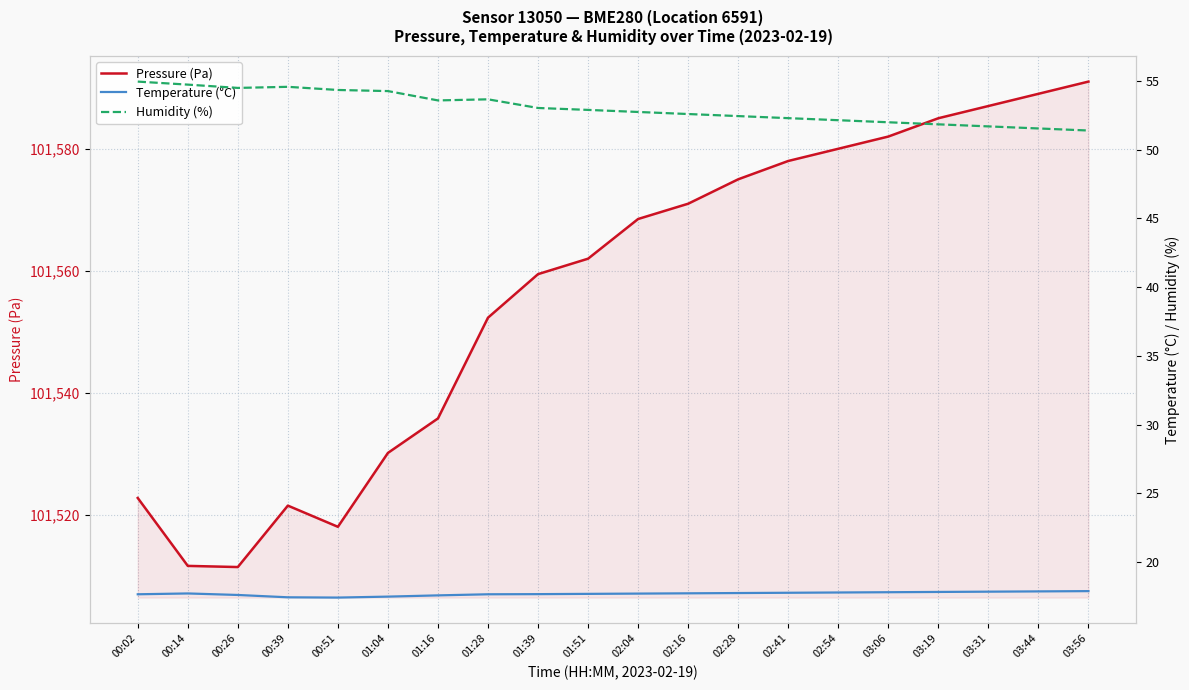

At 03:56, list the series in order from smallest to largest.

Temperature (°C), Humidity (%), Pressure (Pa)